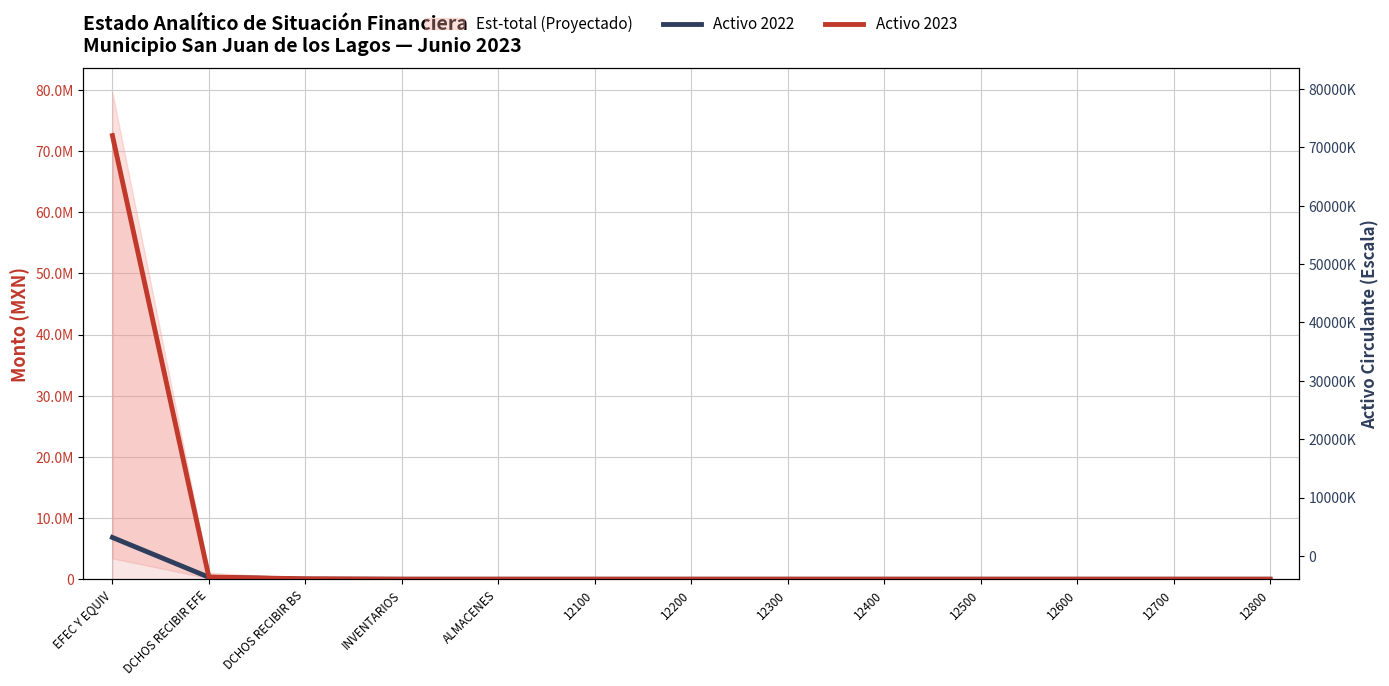

What is the highest value of the Activo 2022 series?

6826129.4